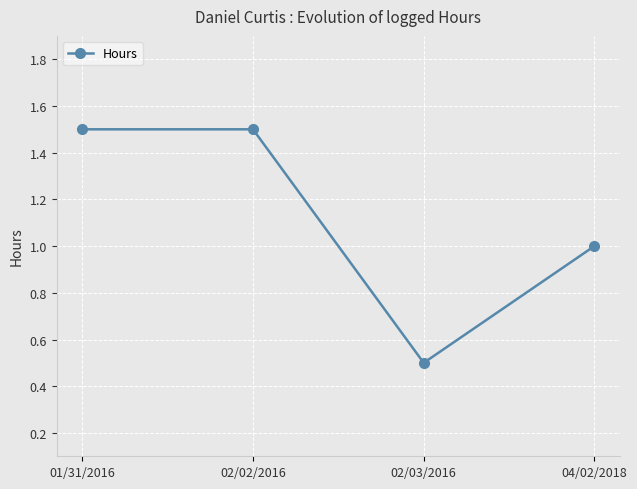

Reading right to left, transcribe all the data shown in this chart.

1.0	0.5	1.5	1.5